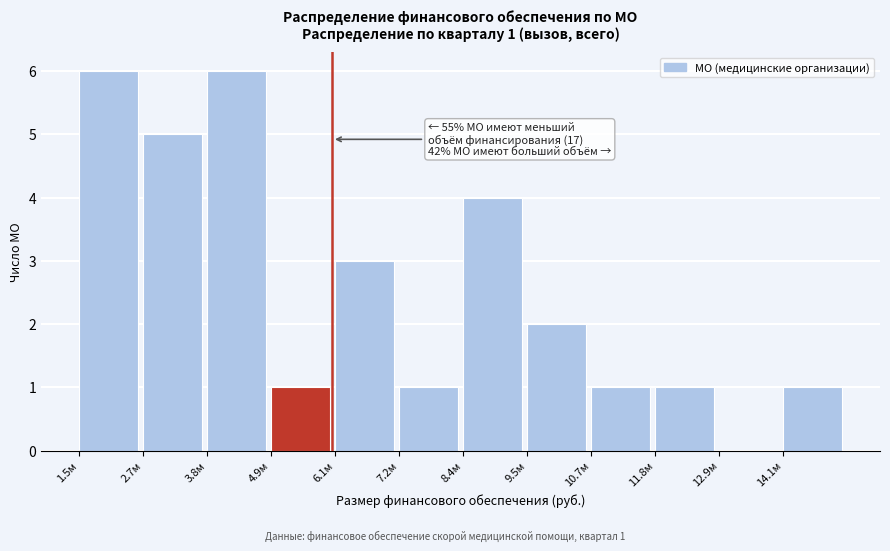

Reading left to right, transcribe all the data shown in this chart.

1.5м=6	2.7м=5	3.8м=6	4.9м=1	6.1м=3	7.2м=1	8.4м=4	9.5м=2	10.7м=1	11.8м=1	12.9м=0	14.1м=1